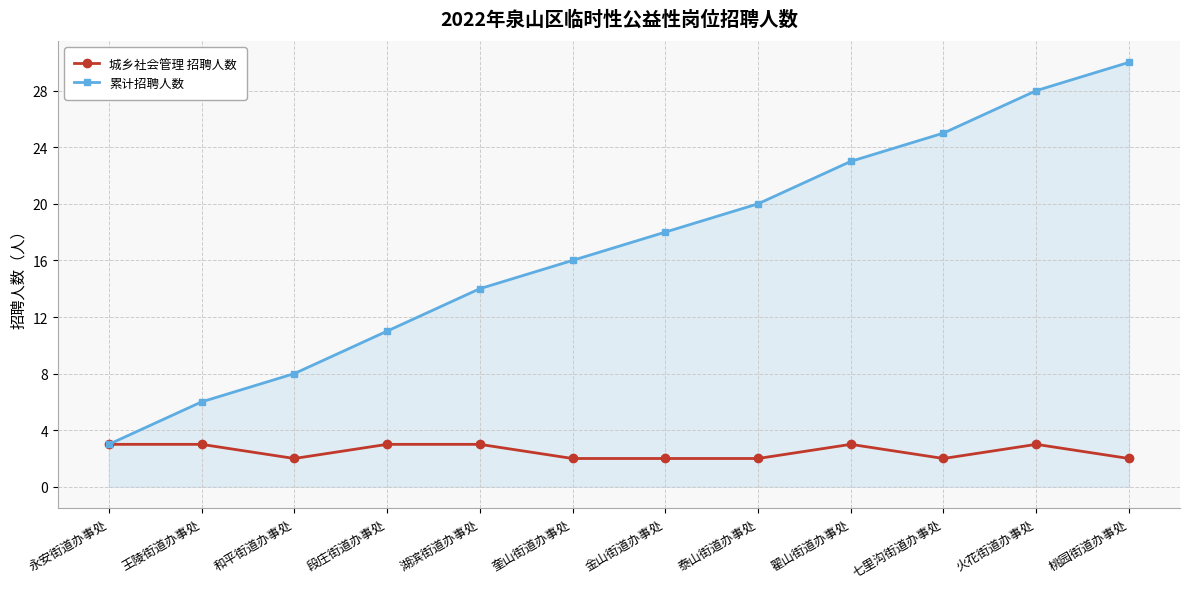

At which category is the sum across all series the highest?

桃园街道办事处